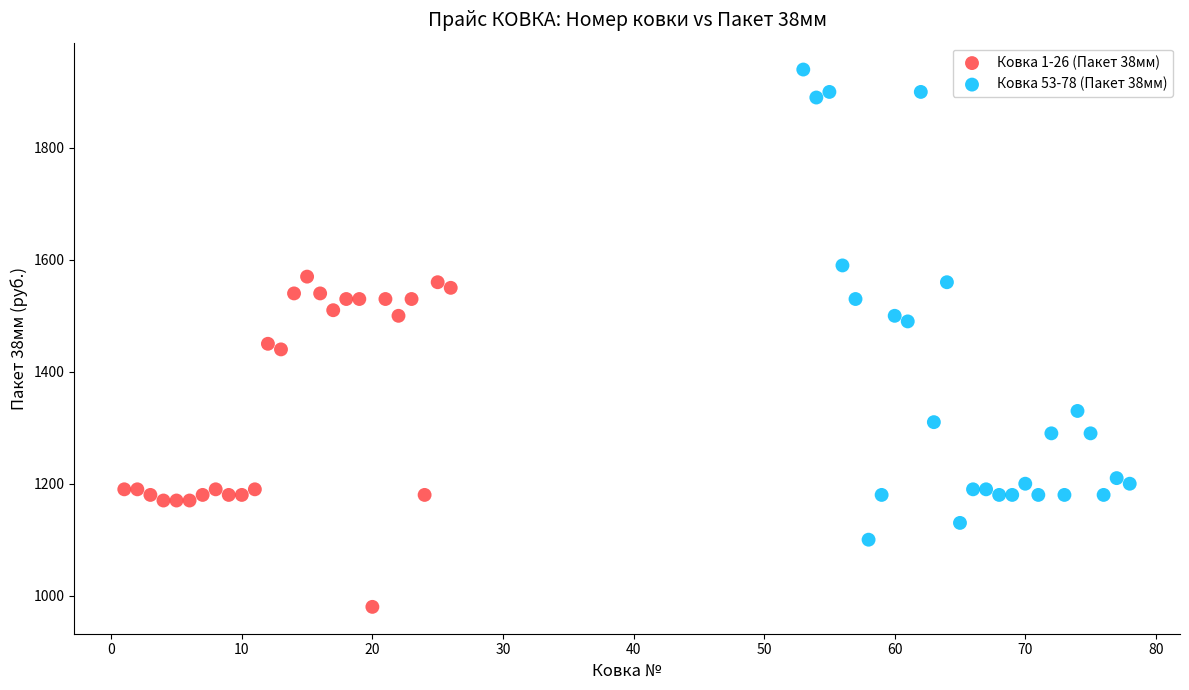

Which series contains the lowest Y value?

Ковка 1-26 (Пакет 38мм)